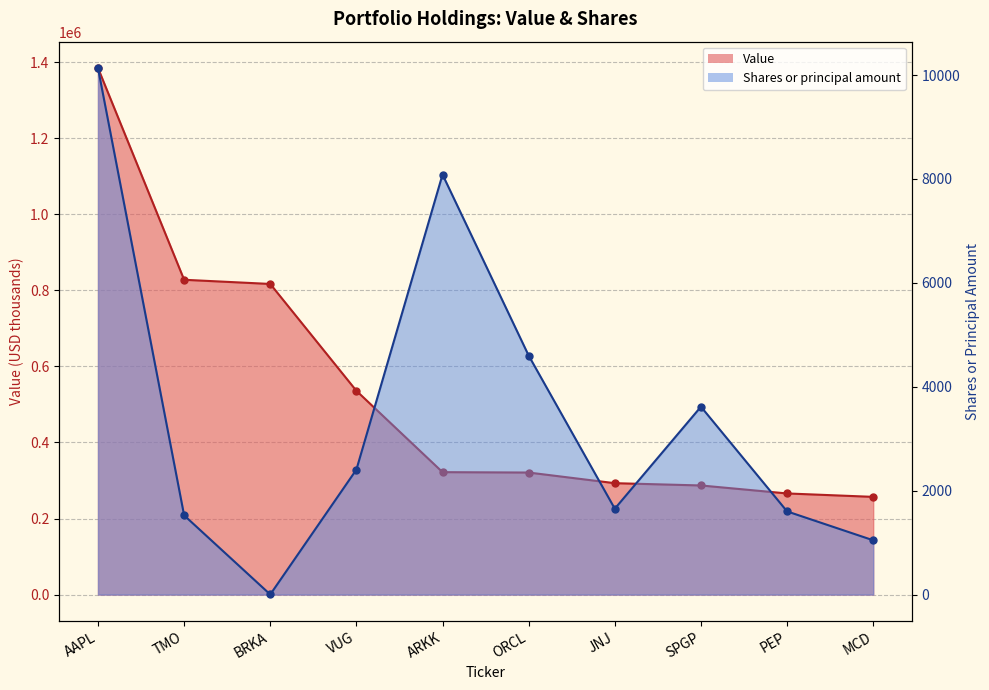

Is it true that Value equals 525357 at ARKK?

False